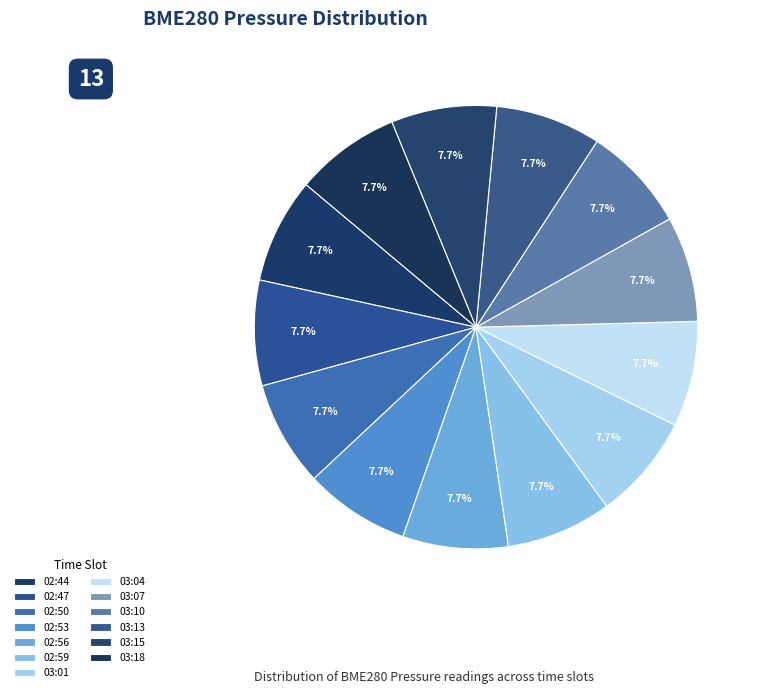

Does 03:18 account for over 50% of the chart?

No